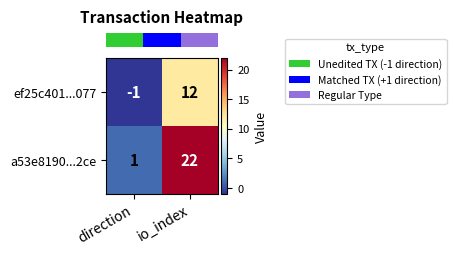

Reading left to right, what are all the values shown in this chart?

ef25c401...077: -1	12
a53e8190...2ce: 1	22